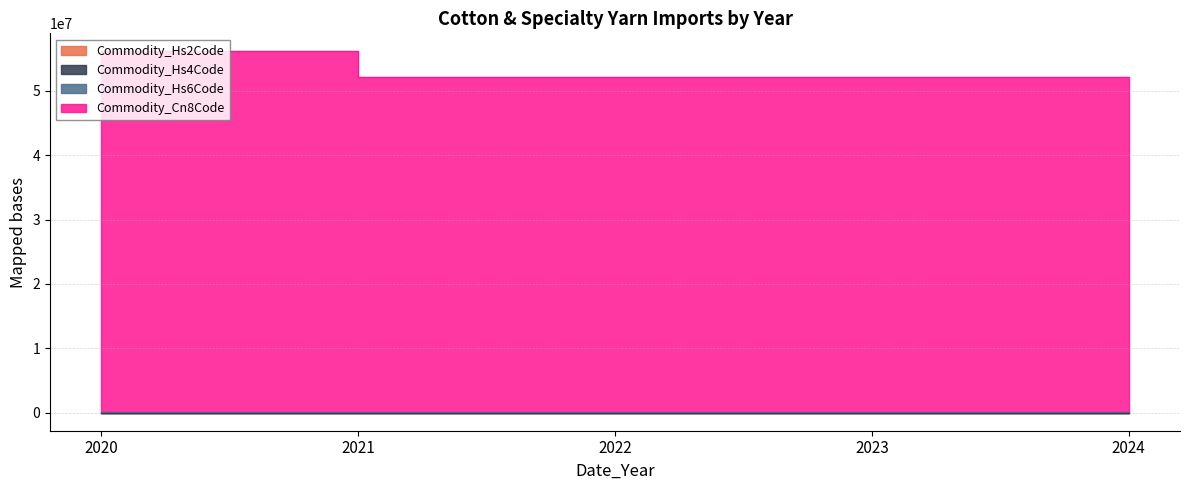

What is the value of the Commodity_Cn8Code point at the 3rd from the left?

52123076.2